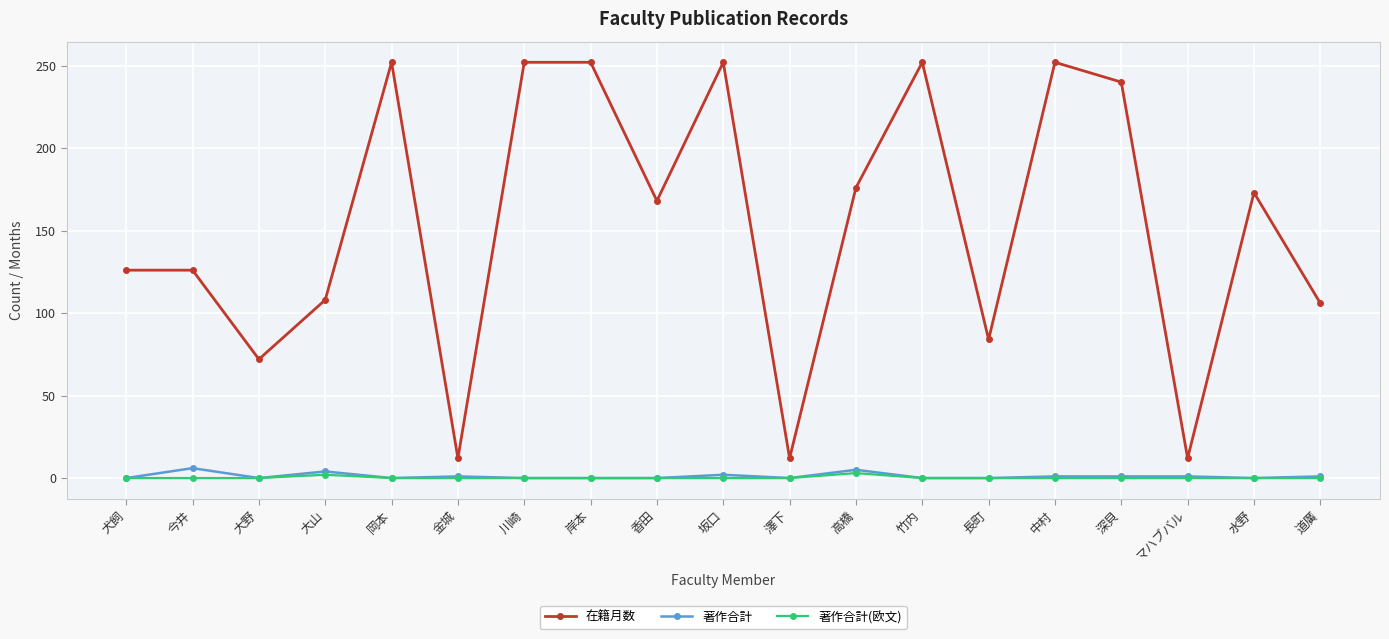

True or false: 在籍月数 and 著作合計(欧文) cross at least once.

False